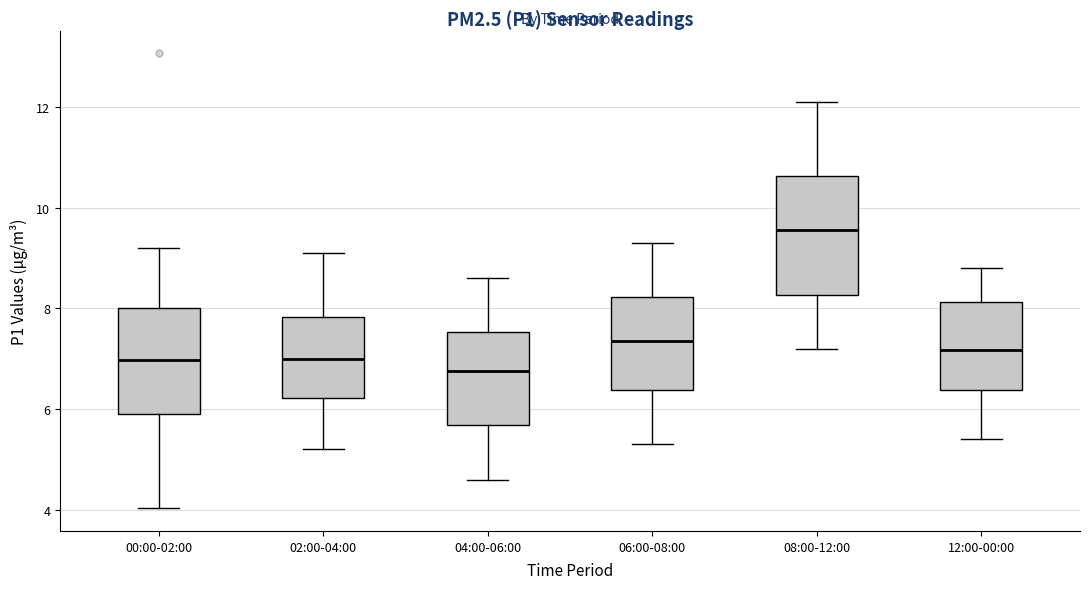

Reading left to right, read every box against the y-axis: the position of its median line, the range the box covers, and the ends of its whiskers. The values are not printed on the chart, so give them approximately, as read against the axis.

00:00-02:00: median 7.0, box 6.0 to 8.0, whiskers 4.0 to 9.2
02:00-04:00: median 7.0, box 6.2 to 7.8, whiskers 5.2 to 9.2
04:00-06:00: median 6.8, box 5.6 to 7.6, whiskers 4.6 to 8.6
06:00-08:00: median 7.4, box 6.4 to 8.2, whiskers 5.4 to 9.4
08:00-12:00: median 9.6, box 8.2 to 10.6, whiskers 7.2 to 12.2
12:00-00:00: median 7.2, box 6.4 to 8.2, whiskers 5.4 to 8.8